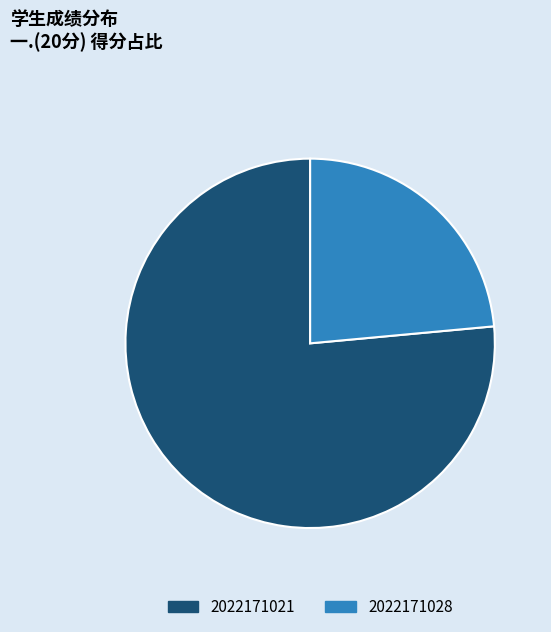

How many segments does this pie chart have?

2